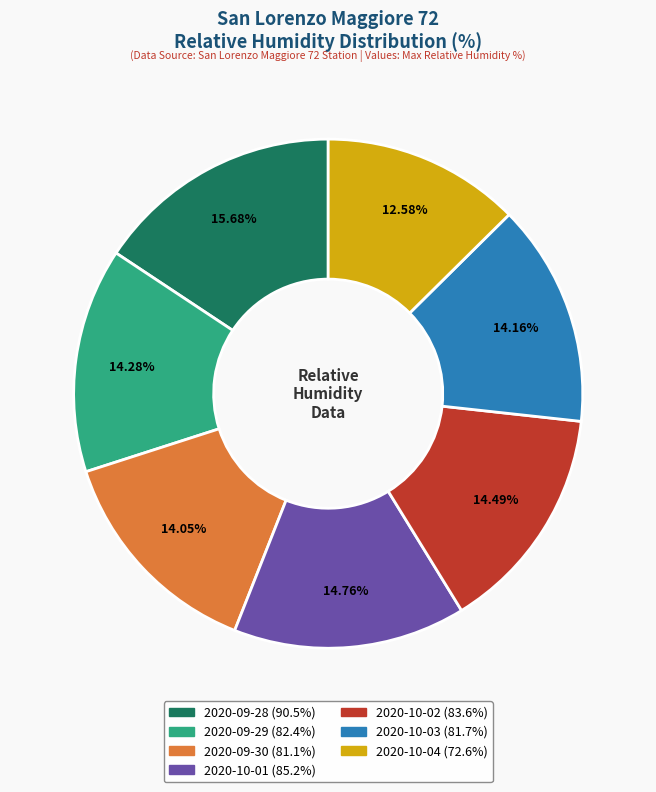

Is the sum of 2020-10-01 and 2020-09-29 greater than half?

No